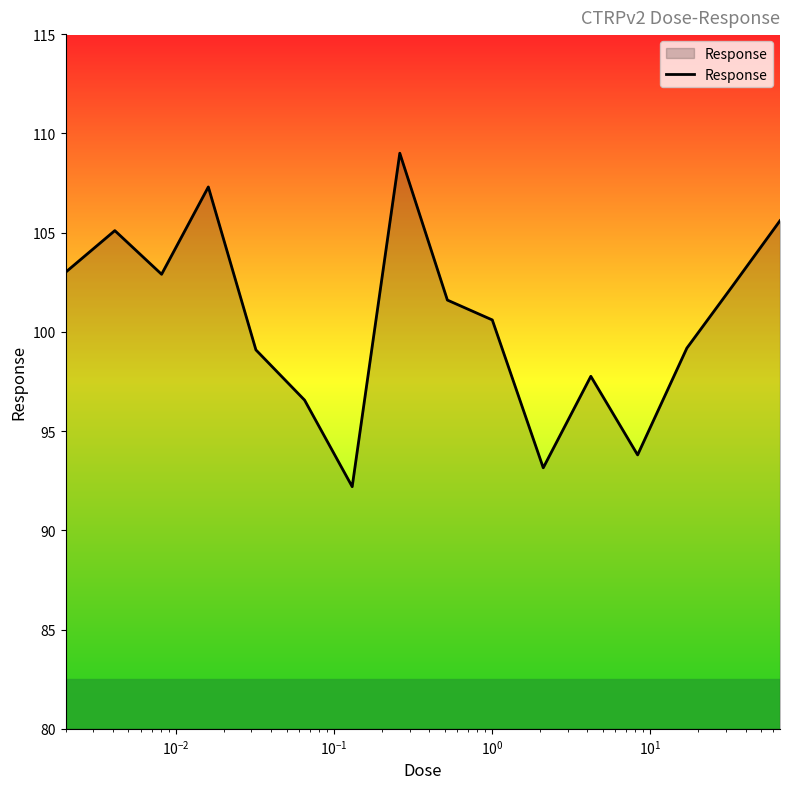

What is the maximum value shown in the chart?

109.0